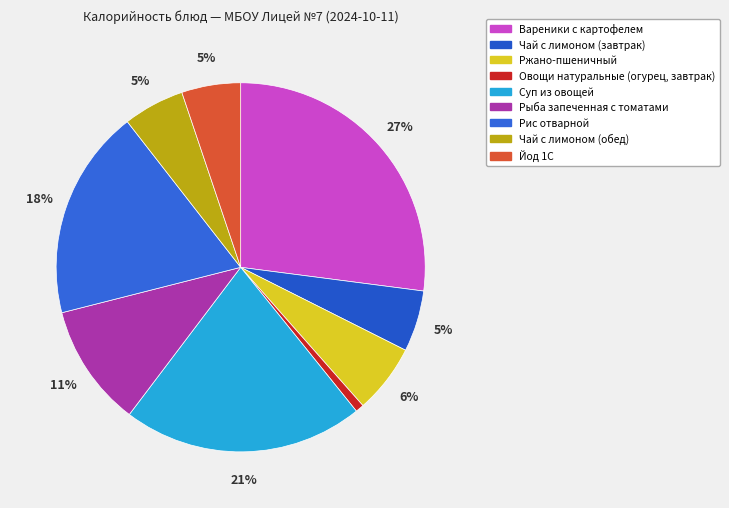

How many segments does this pie chart have?

9